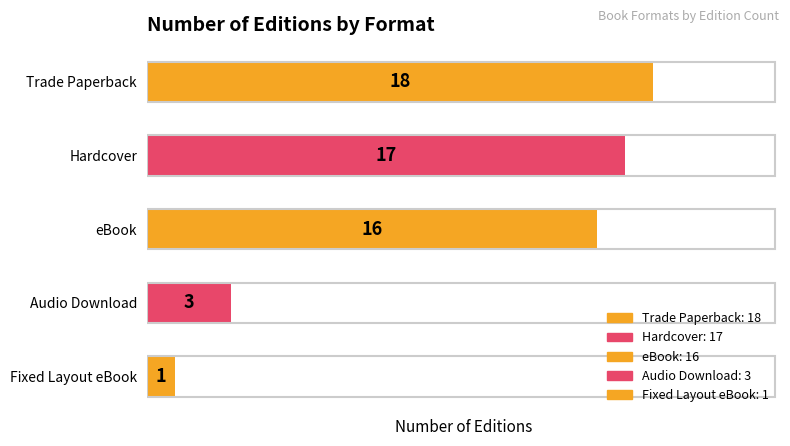

How many distinct data groups are displayed?

1